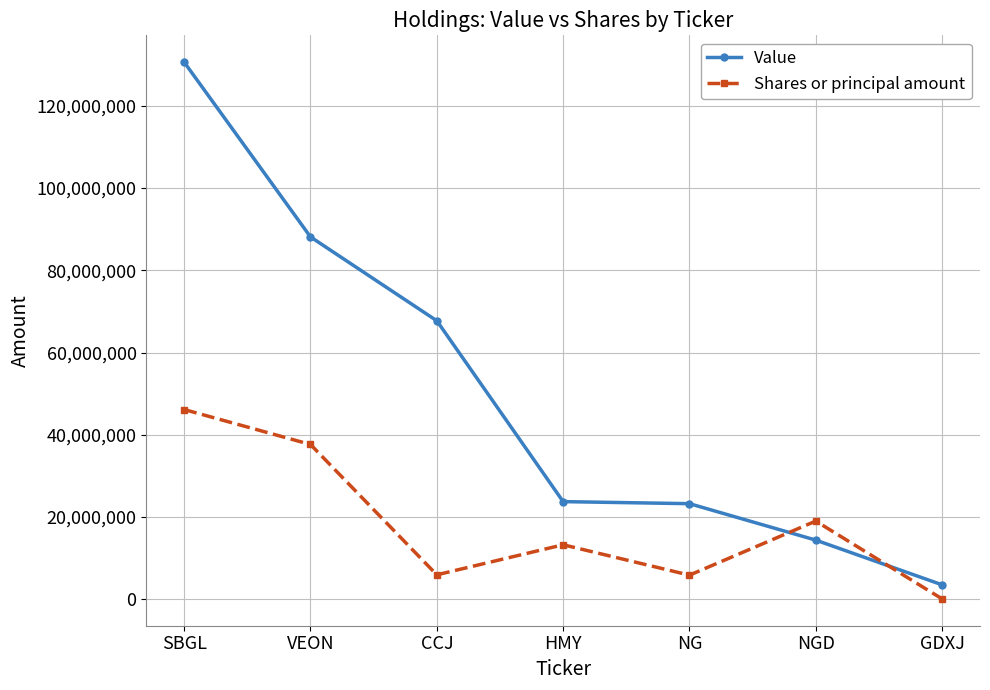

What is the spread (max minus min) of values at SBGL?

84454657